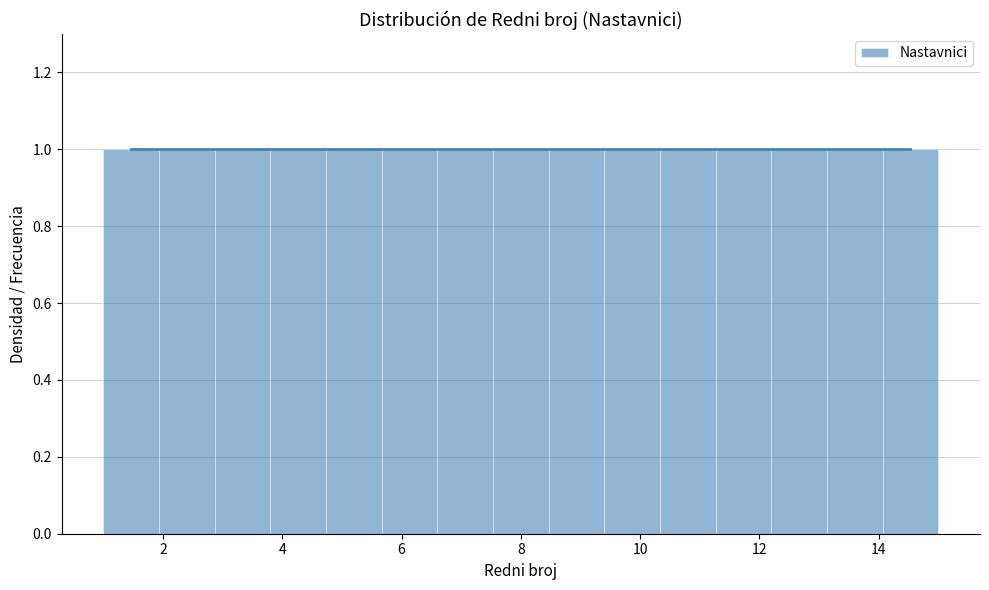

What is the height of the bar covering 3.8 to 4.8 on the x-axis? Neither the bar edges nor the heights are printed on the chart, so give them approximately, as read against the axes.

1